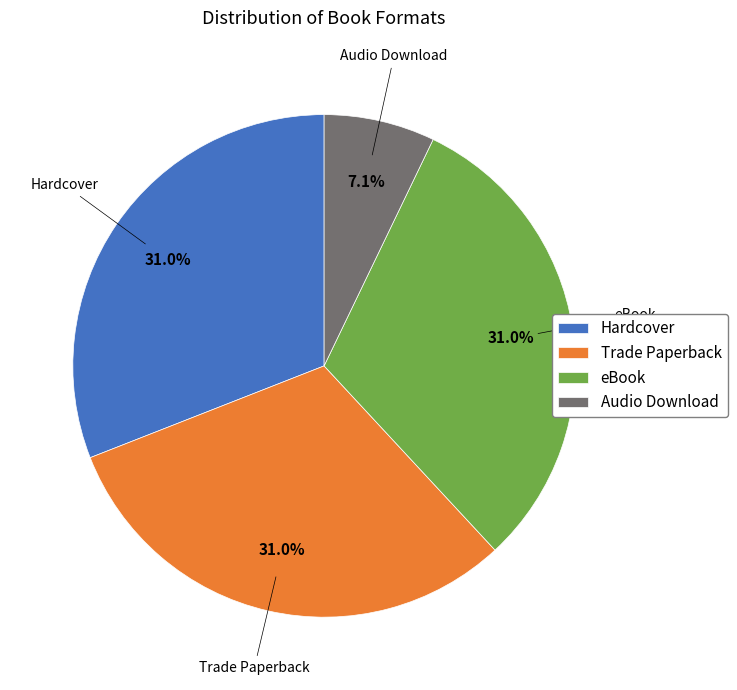

Does eBook account for over 50% of the chart?

No